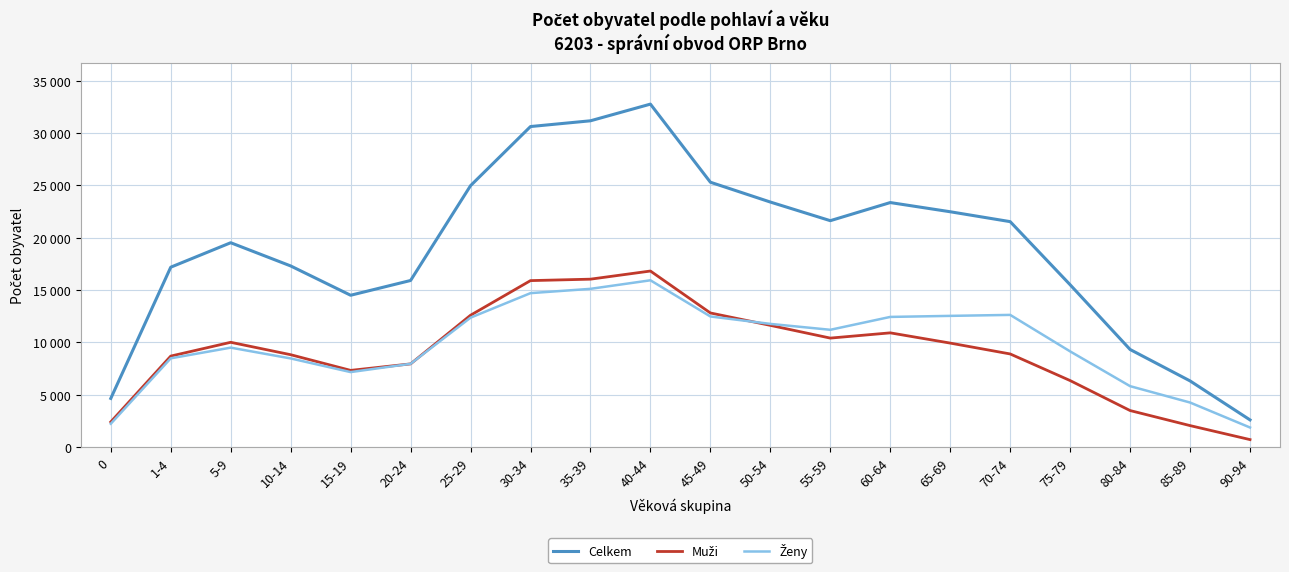

Does the chart have visible grid lines?

Yes